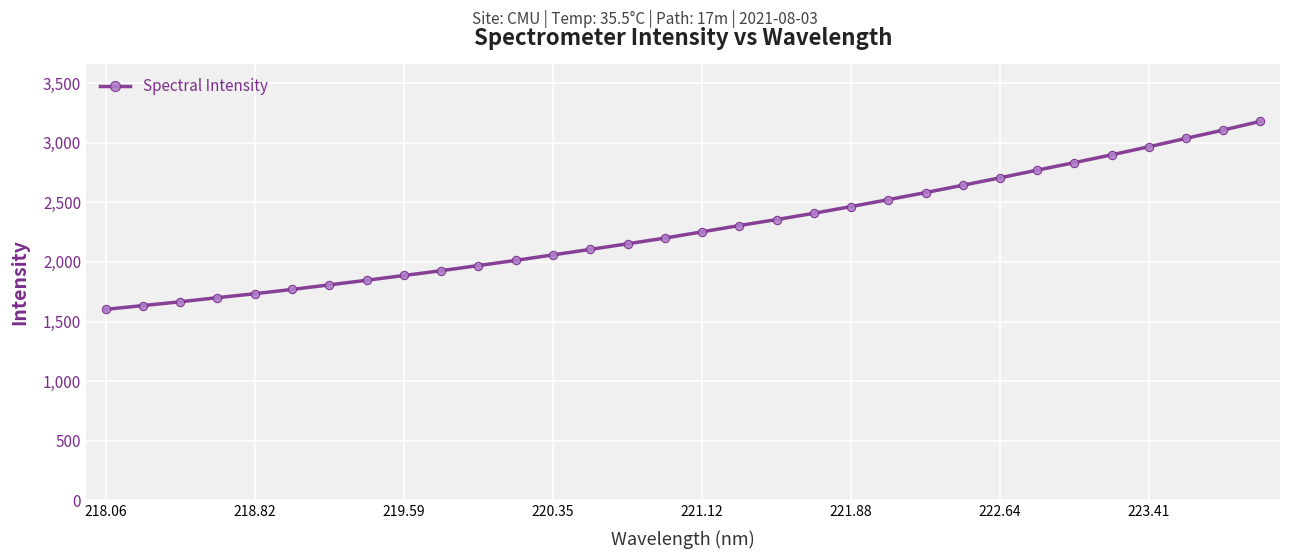

What is the average value?

2284.0